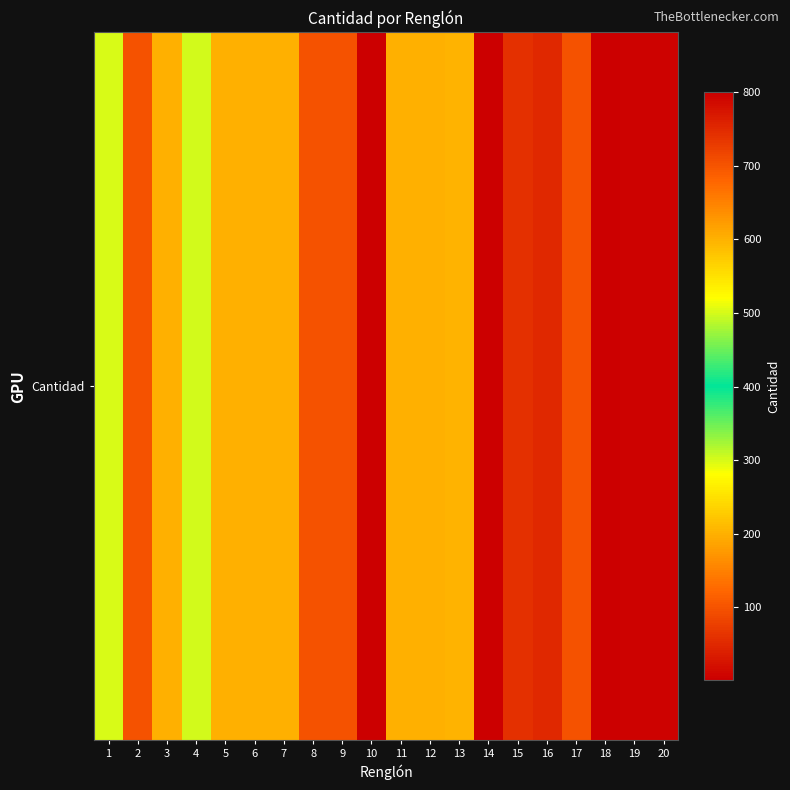

Reading left to right, transcribe all the data shown in this chart.

1=300	2=100	3=200	4=500	5=200	6=200	7=200	8=100	9=100	10=1	11=200	12=200	13=600	14=2	15=60	16=50	17=100	18=800	19=5	20=5